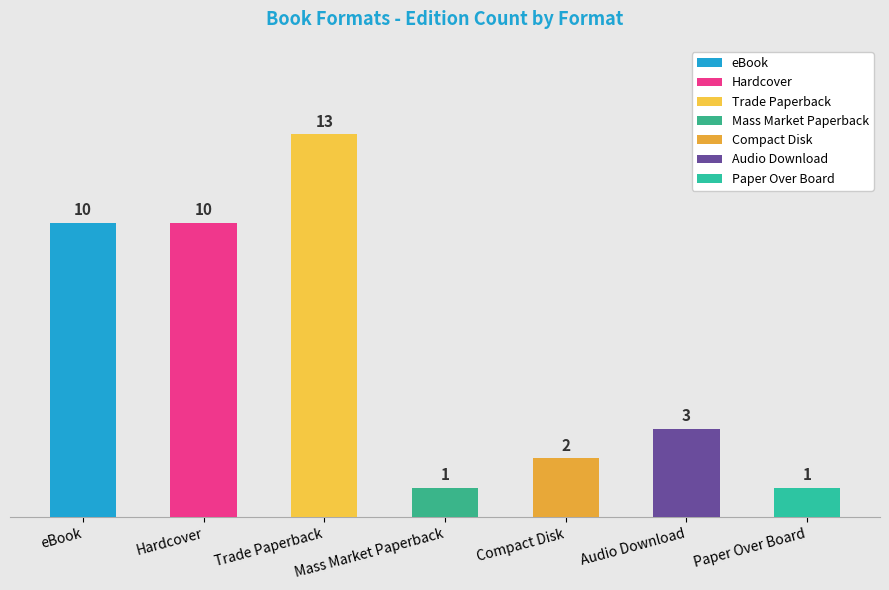

The chart shows a value of 13 at Trade Paperback. True or false?

True